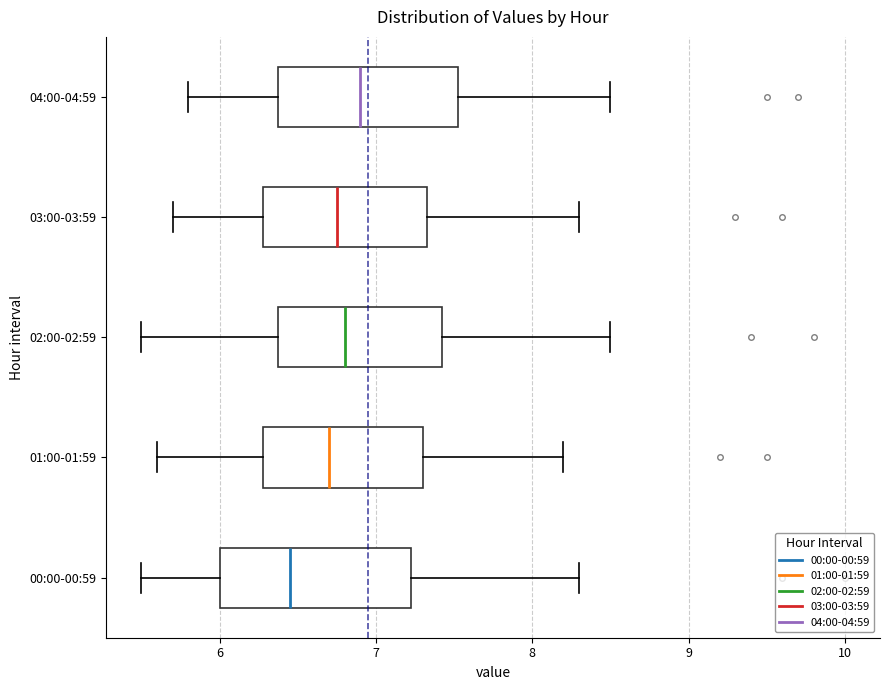

Which box has the furthest to the left median line?

00:00-00:59